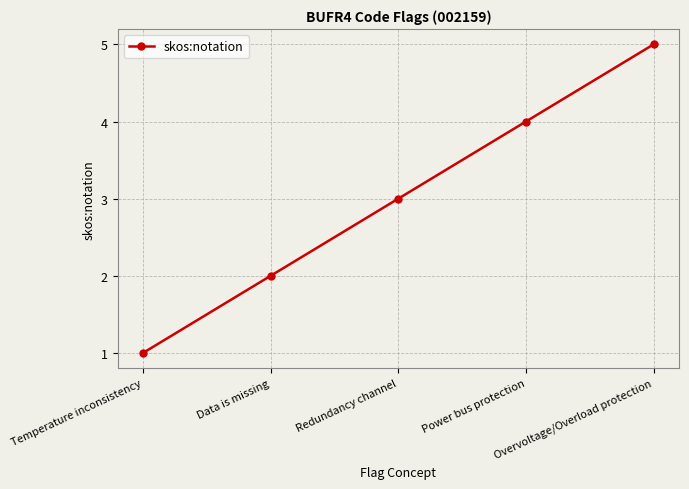

What is the value of the 4th point from the left?

4